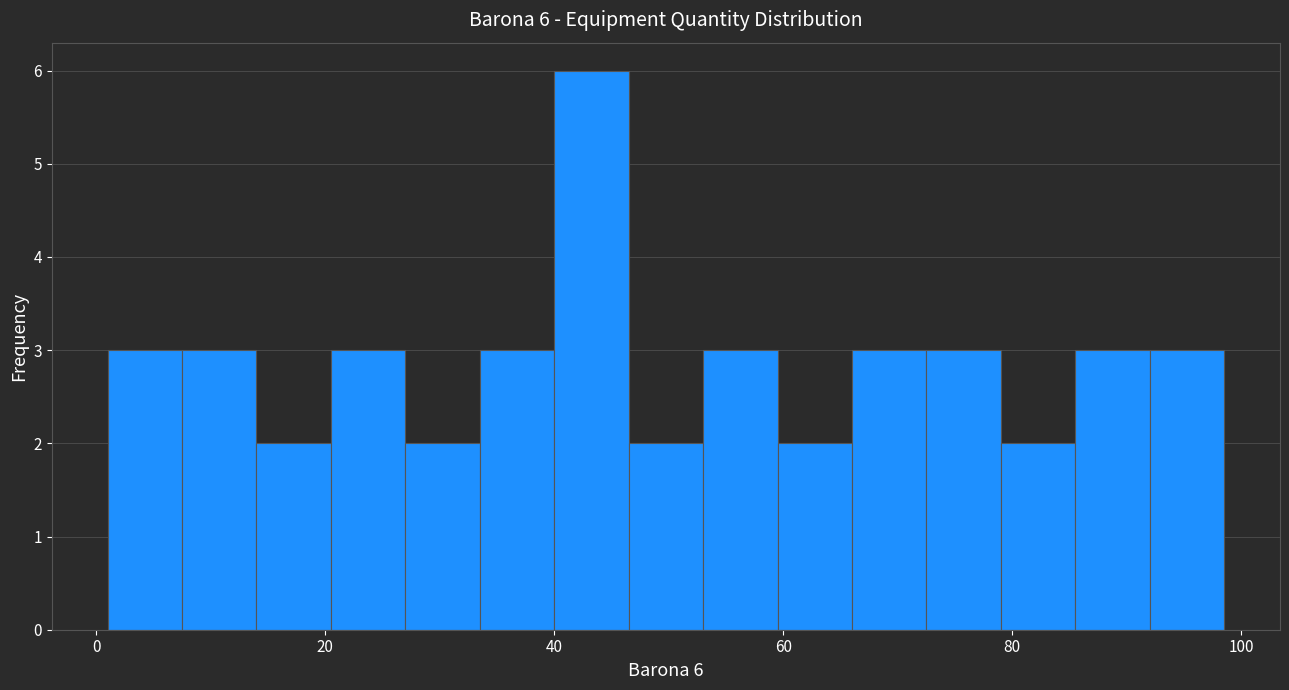

Around what value on the x-axis is the tallest bar? Give the approximate position of its centre, as read against the axis.

44